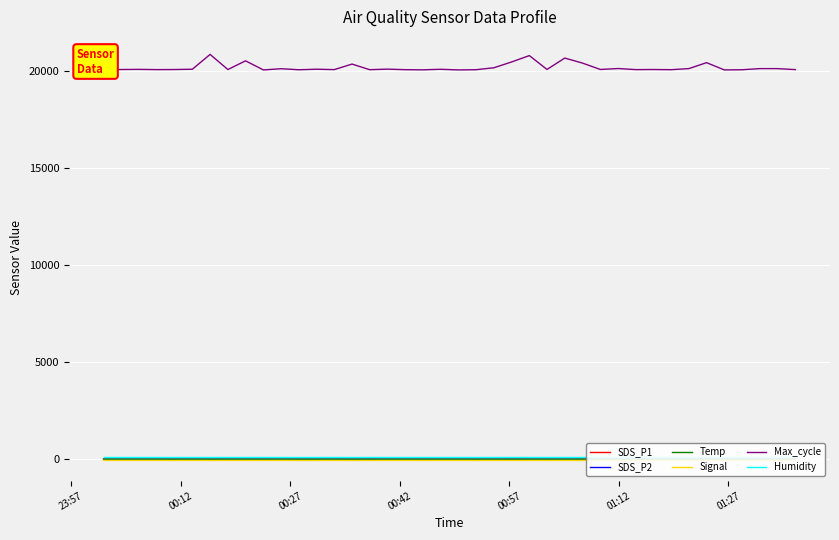

How many lines are shown in the chart?

6